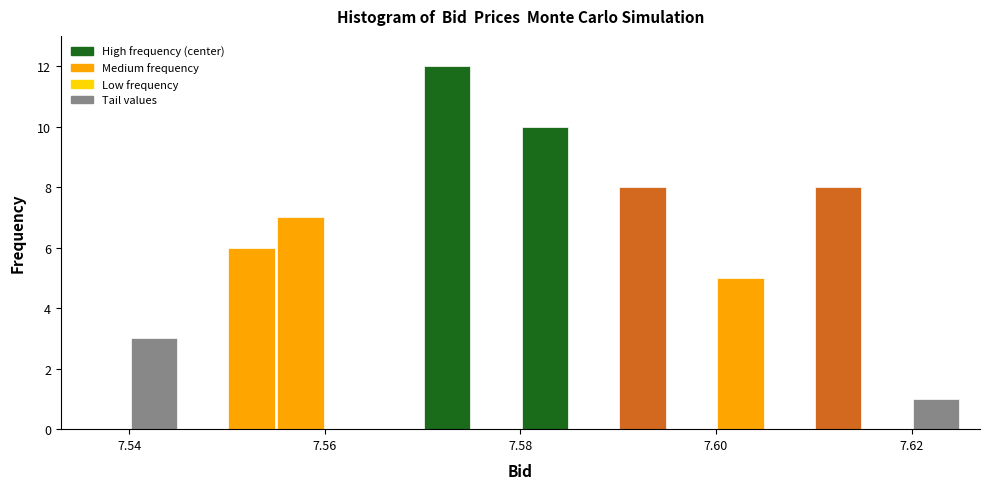

Around what value on the x-axis is the tallest bar? Give the approximate position of its centre, as read against the axis.

7.572